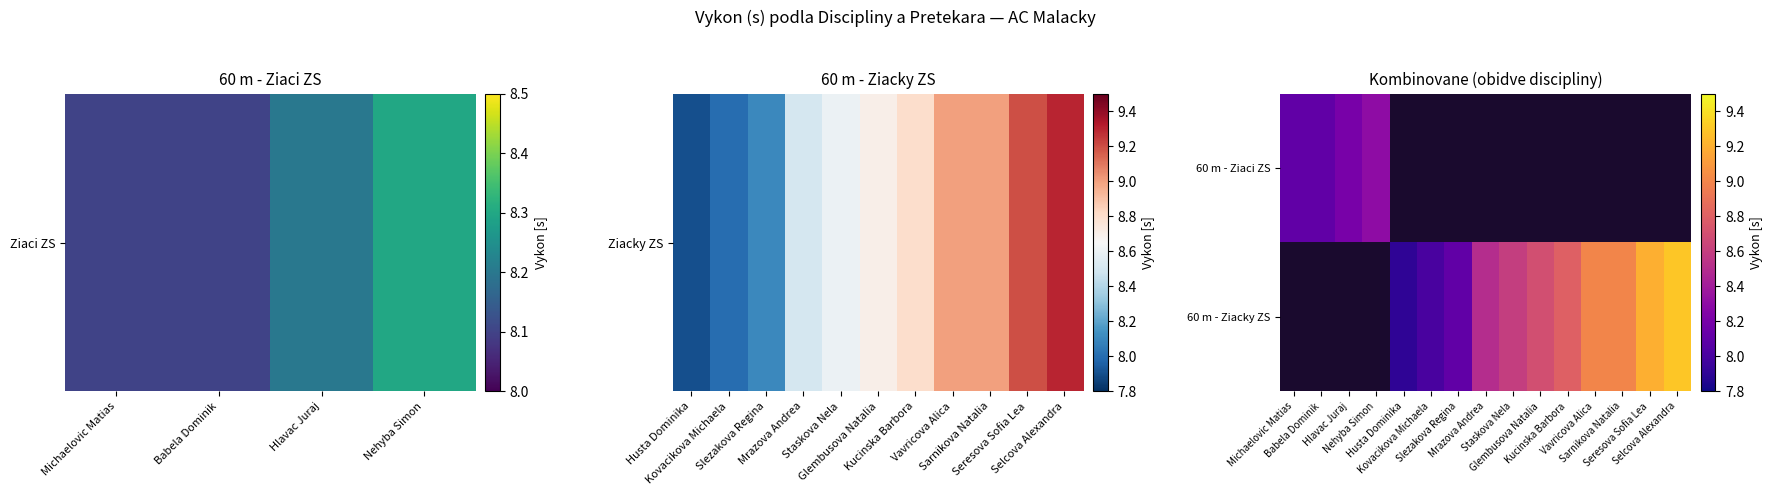

How many distinct data groups are displayed?

2